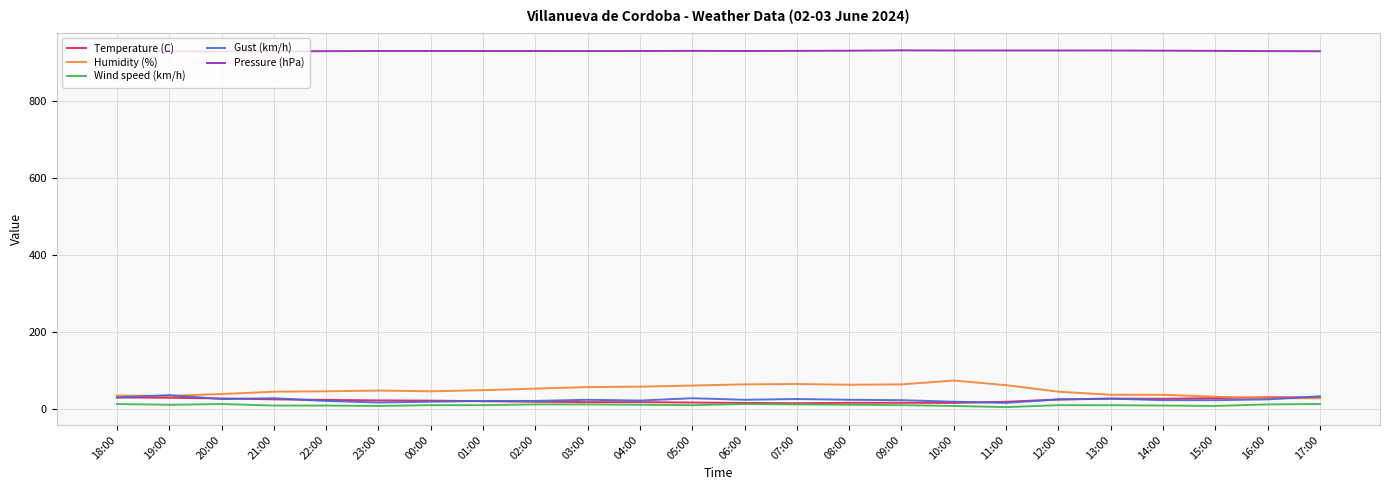

At how many categories does at least one series exceed 189?

24